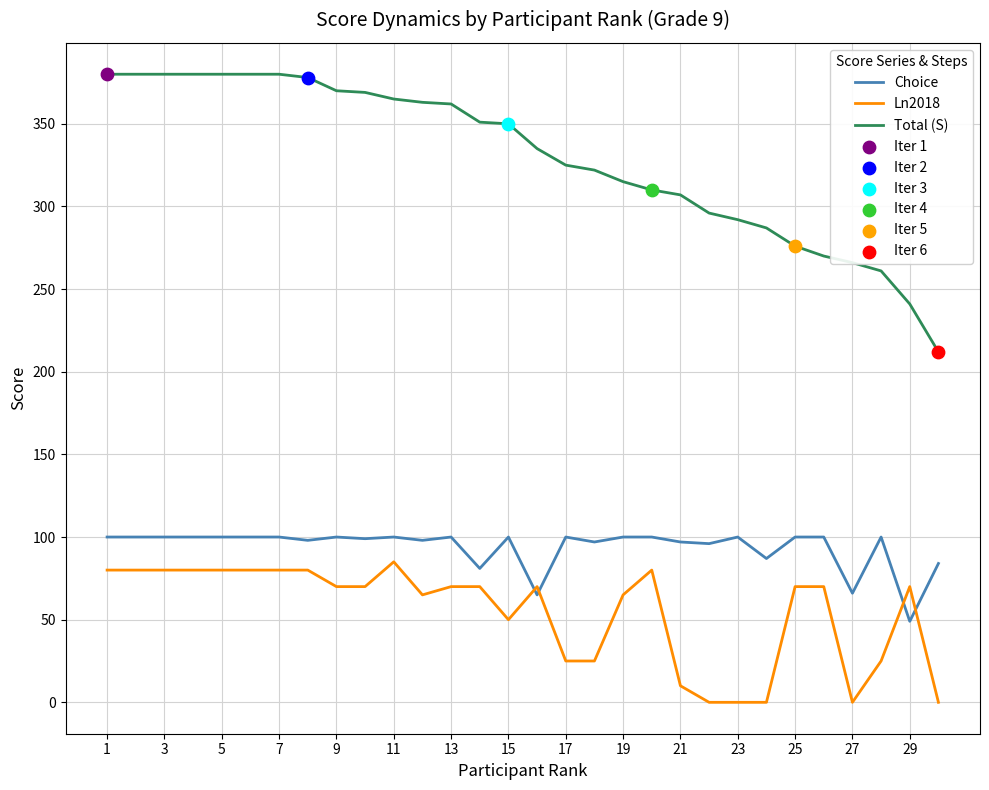

Which series has the largest total across all categories?

Total (S)